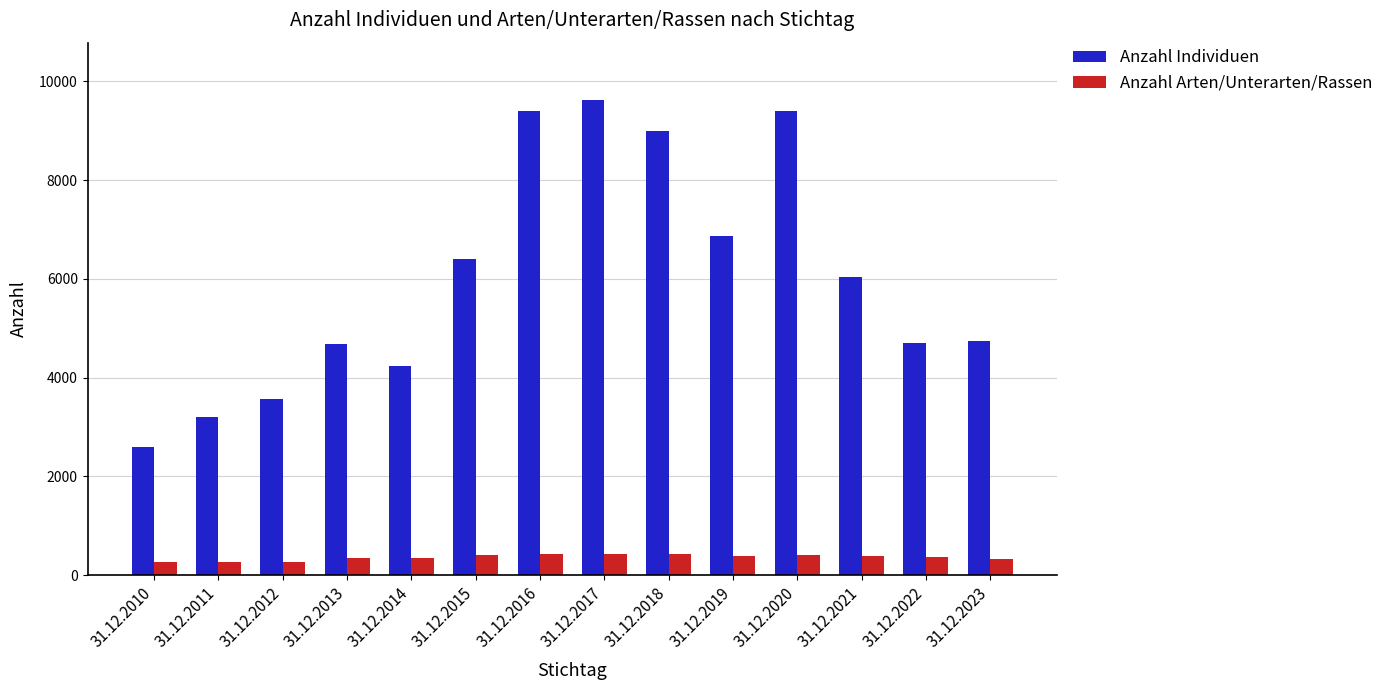

What are all the series names shown in the legend?

Anzahl Individuen, Anzahl Arten/Unterarten/Rassen